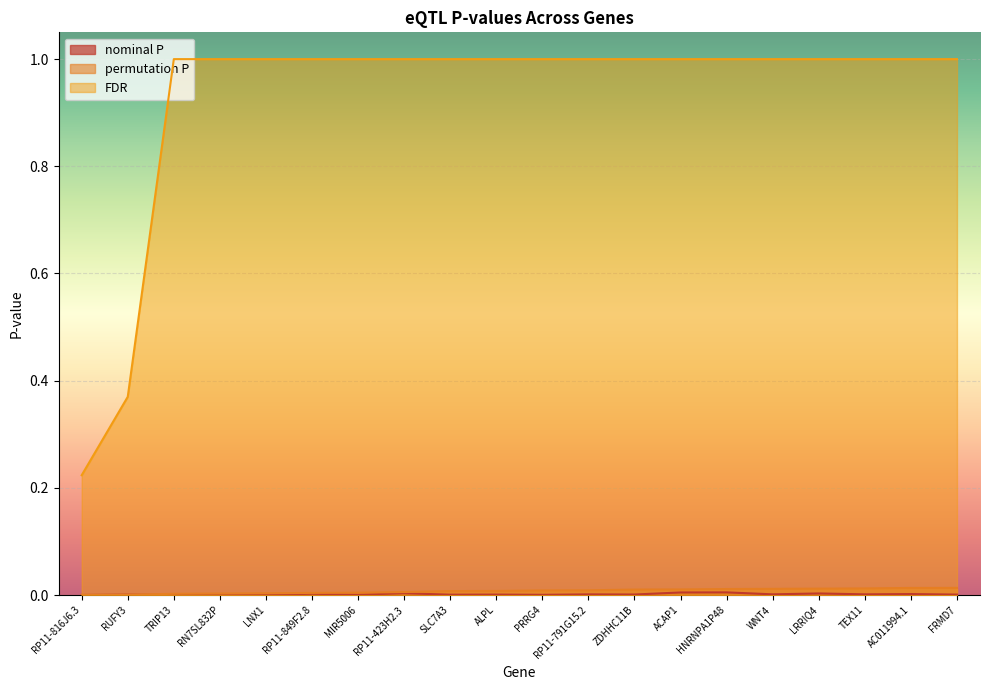

True or false: nominal P has more than 1 points higher than both neighbors.

True